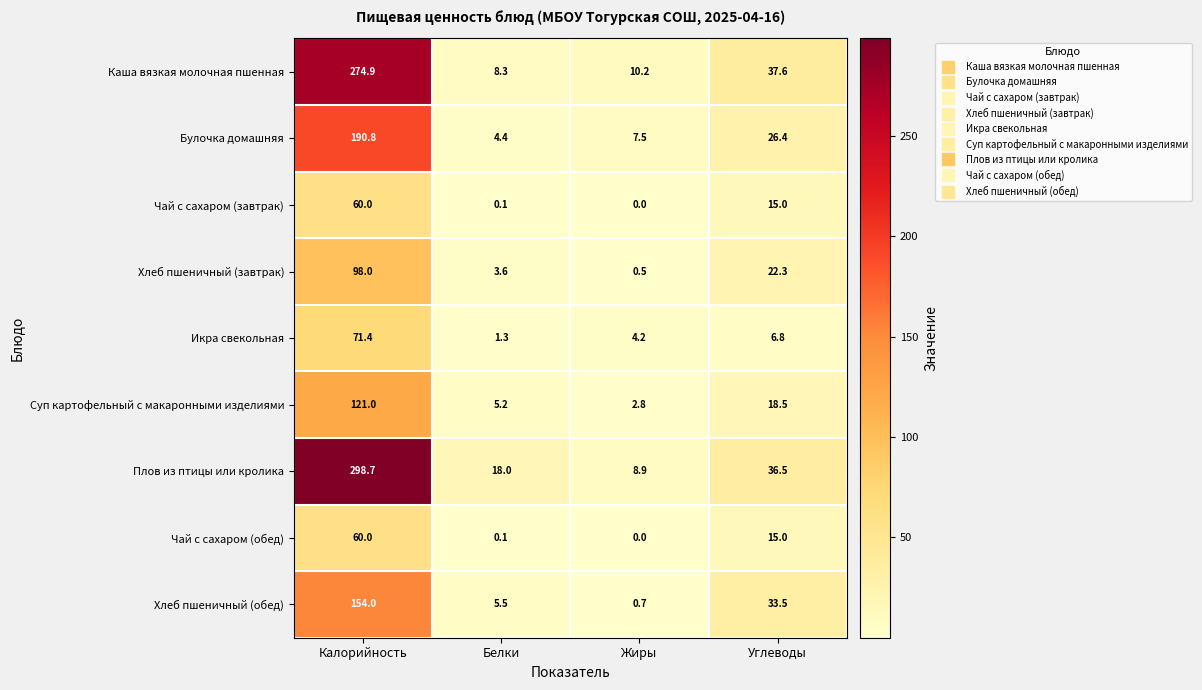

Where is Плов из птицы или кролика nearest to the value 153?

Углеводы